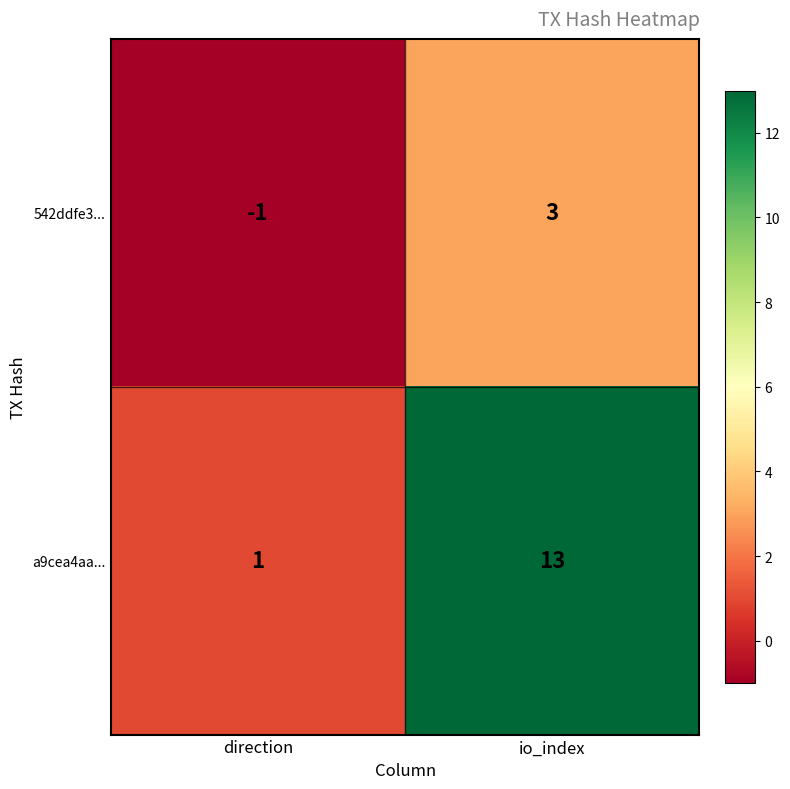

The a9cea4aa... series shows 1 at direction. True or false?

True